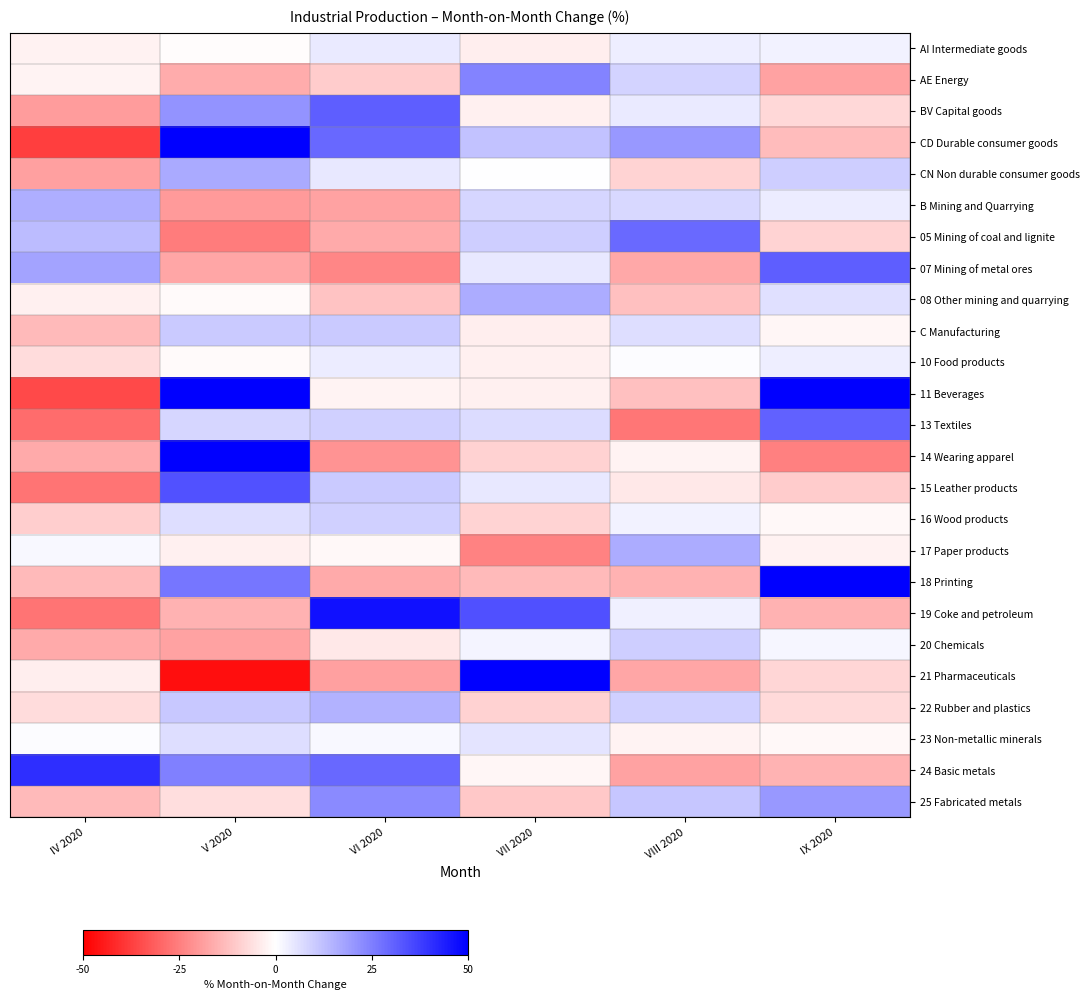

Reading left to right, what are all the values shown in this chart?

AI Intermediate goods: IV 2020=-2.4	V 2020=-0.6	VI 2020=3.9	VII 2020=-3.4	VIII 2020=3.4	IX 2020=2.4
AE Energy: IV 2020=-2.0	V 2020=-16.2	VI 2020=-10.1	VII 2020=24.2	VIII 2020=8.5	IX 2020=-18.1
BV Capital goods: IV 2020=-19.3	V 2020=20.9	VI 2020=31.5	VII 2020=-2.9	VIII 2020=4.2	IX 2020=-7.7
CD Durable consumer goods: IV 2020=-37.5	V 2020=60.0	VI 2020=29.4	VII 2020=12.0	VIII 2020=20.3	IX 2020=-13.0
CN Non durable consumer goods: IV 2020=-18.4	V 2020=16.6	VI 2020=4.6	VII 2020=0.0	VIII 2020=-8.5	IX 2020=9.4
B Mining and Quarrying: IV 2020=15.7	V 2020=-19.6	VI 2020=-18.2	VII 2020=8.0	VIII 2020=7.5	IX 2020=3.8
05 Mining of coal and lignite: IV 2020=13.1	V 2020=-25.6	VI 2020=-16.4	VII 2020=9.4	VIII 2020=29.1	IX 2020=-8.3
07 Mining of metal ores: IV 2020=17.8	V 2020=-17.4	VI 2020=-23.6	VII 2020=4.6	VIII 2020=-17.0	IX 2020=31.4
08 Other mining and quarrying: IV 2020=-3.0	V 2020=-0.9	VI 2020=-11.7	VII 2020=16.0	VIII 2020=-12.3	IX 2020=6.0
C Manufacturing: IV 2020=-13.6	V 2020=10.5	VI 2020=10.3	VII 2020=-3.2	VIII 2020=6.3	IX 2020=-1.9
10 Food products: IV 2020=-6.8	V 2020=-0.8	VI 2020=3.8	VII 2020=-2.8	VIII 2020=0.7	IX 2020=3.1
11 Beverages: IV 2020=-35.3	V 2020=67.1	VI 2020=-2.0	VII 2020=-3.0	VIII 2020=-12.3	IX 2020=69.2
13 Textiles: IV 2020=-28.9	V 2020=8.0	VI 2020=9.3	VII 2020=6.9	VIII 2020=-26.6	IX 2020=30.5
14 Wearing apparel: IV 2020=-16.6	V 2020=50.2	VI 2020=-21.0	VII 2020=-8.9	VIII 2020=-2.3	IX 2020=-24.7
15 Leather products: IV 2020=-27.3	V 2020=33.9	VI 2020=10.5	VII 2020=4.6	VIII 2020=-4.6	IX 2020=-9.9
16 Wood products: IV 2020=-9.4	V 2020=6.6	VI 2020=9.2	VII 2020=-8.5	VIII 2020=2.5	IX 2020=-1.2
17 Paper products: IV 2020=1.4	V 2020=-2.8	VI 2020=-1.5	VII 2020=-24.2	VIII 2020=16.2	IX 2020=-2.7
18 Printing: IV 2020=-13.4	V 2020=26.9	VI 2020=-16.5	VII 2020=-13.5	VIII 2020=-15.2	IX 2020=60.9
19 Coke and petroleum: IV 2020=-27.2	V 2020=-15.2	VI 2020=46.6	VII 2020=34.2	VIII 2020=2.8	IX 2020=-15.1
20 Chemicals: IV 2020=-16.5	V 2020=-18.1	VI 2020=-4.4	VII 2020=2.3	VIII 2020=9.6	IX 2020=1.7
21 Pharmaceuticals: IV 2020=-3.5	V 2020=-47.0	VI 2020=-18.5	VII 2020=52.4	VIII 2020=-17.4	IX 2020=-8.0
22 Rubber and plastics: IV 2020=-6.9	V 2020=10.6	VI 2020=15.2	VII 2020=-8.8	VIII 2020=9.1	IX 2020=-7.1
23 Non-metallic minerals: IV 2020=0.4	V 2020=6.3	VI 2020=1.4	VII 2020=5.4	VIII 2020=-2.1	IX 2020=-1.3
24 Basic metals: IV 2020=40.7	V 2020=25.0	VI 2020=29.5	VII 2020=-1.6	VIII 2020=-18.0	IX 2020=-14.8
25 Fabricated metals: IV 2020=-13.3	V 2020=-6.5	VI 2020=22.7	VII 2020=-10.9	VIII 2020=11.3	IX 2020=20.1